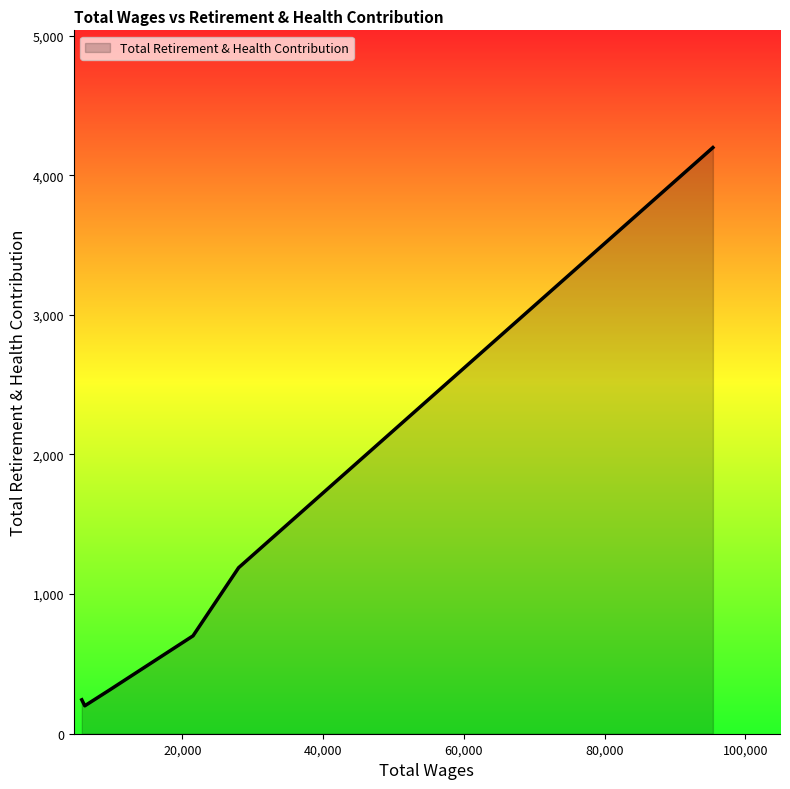

What is the difference between the maximum and minimum values?

3998